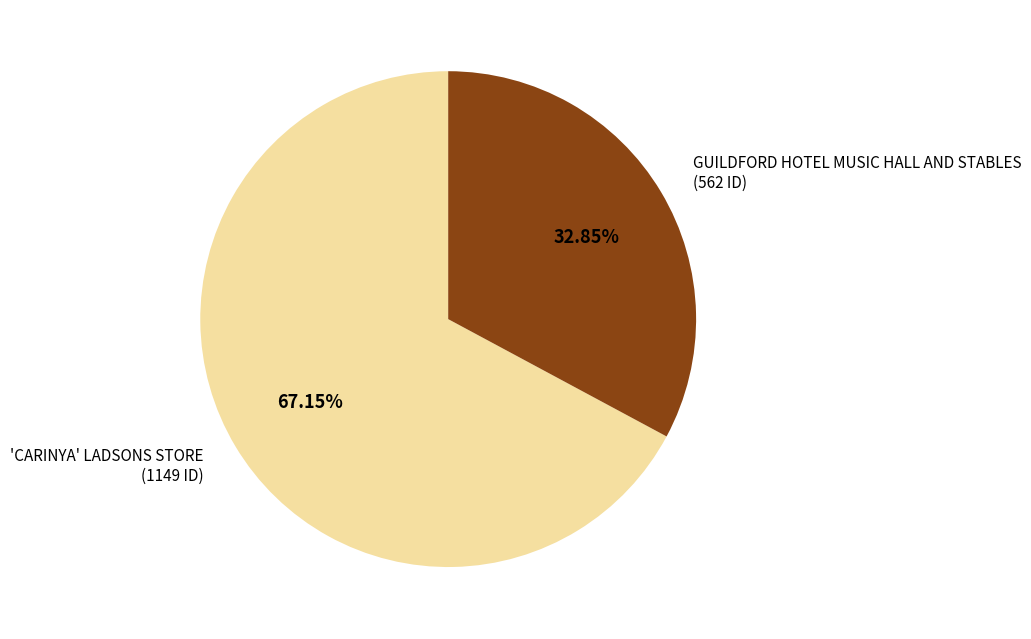

Is there any slice that represents more than half of the pie?

Yes